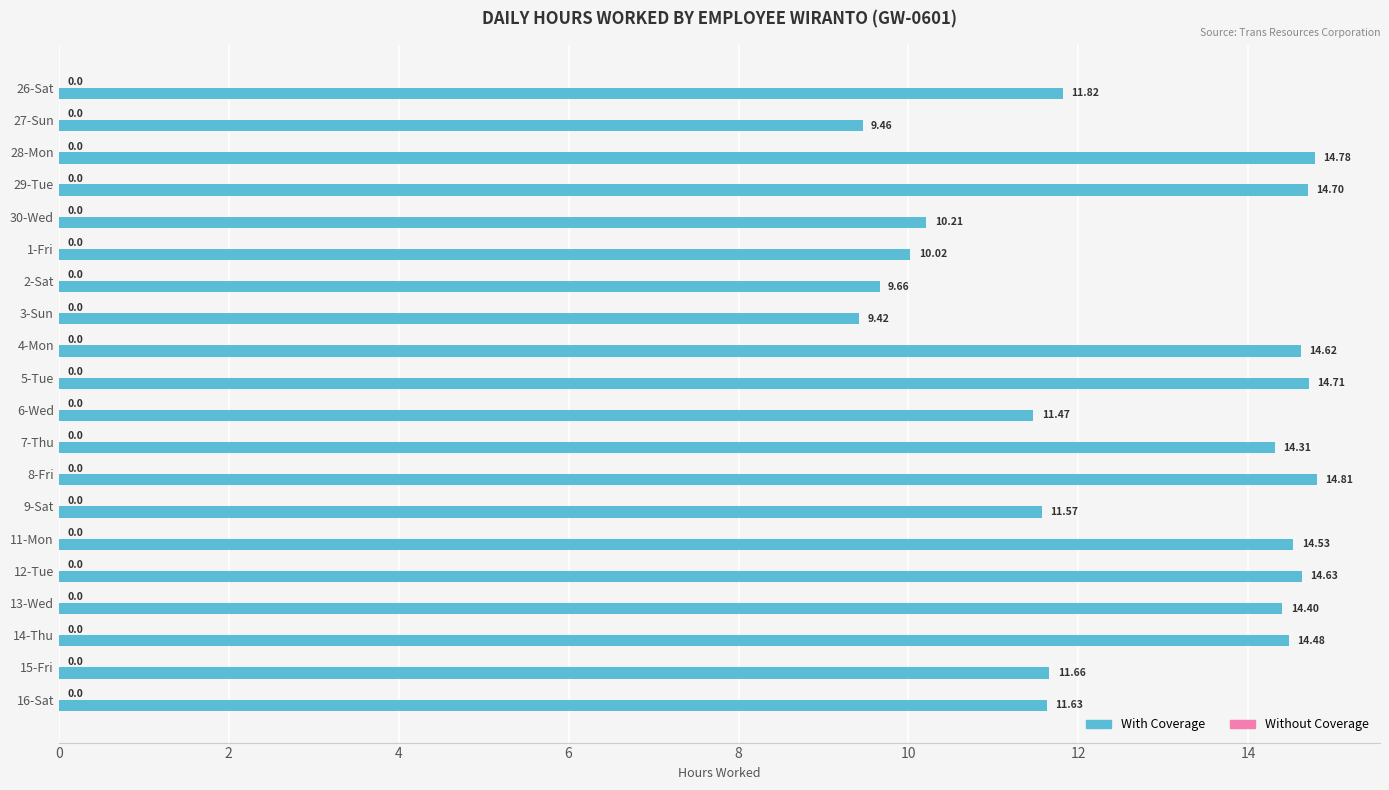

What is the maximum value shown in the chart?

14.8